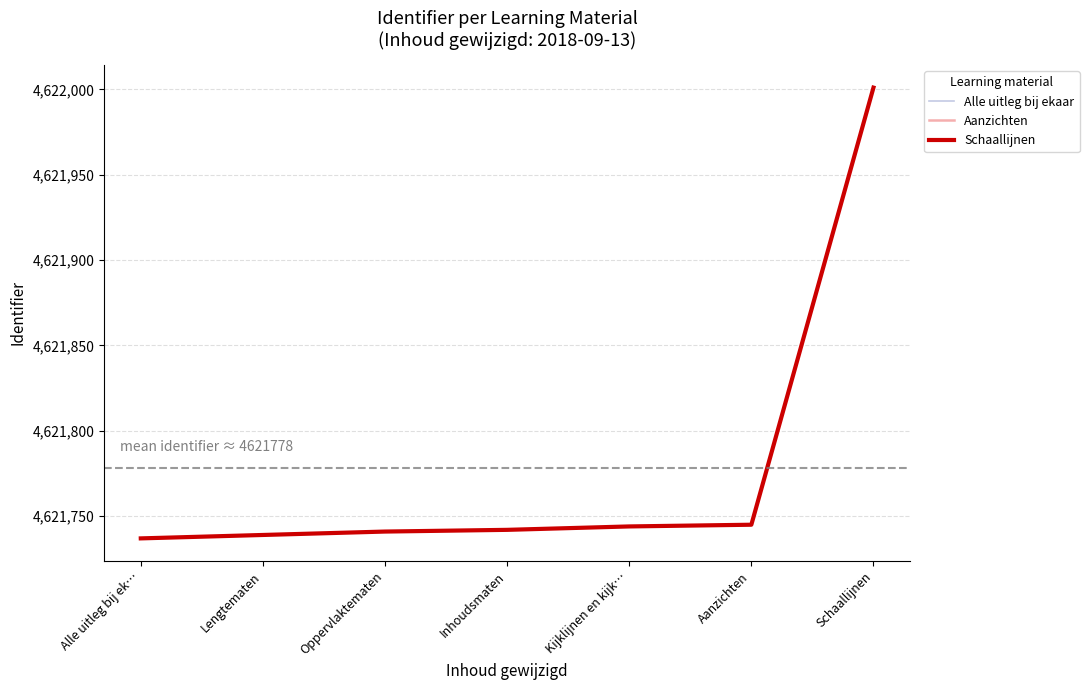

What is the label of the 5th point from the left?

Kijklijnen en kijk…